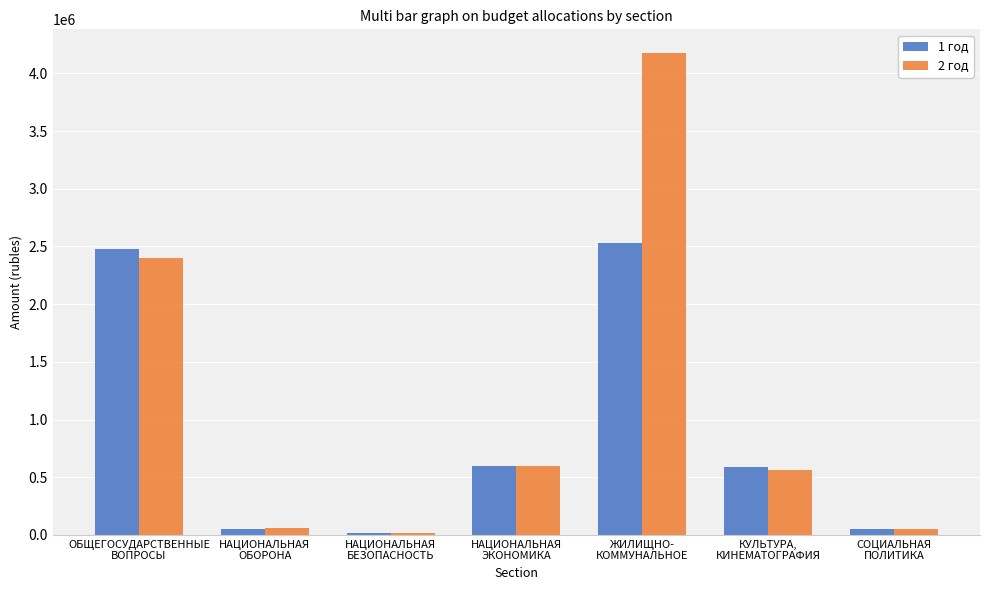

Rank the series by their maximum value, from highest to lowest.

2 год, 1 год